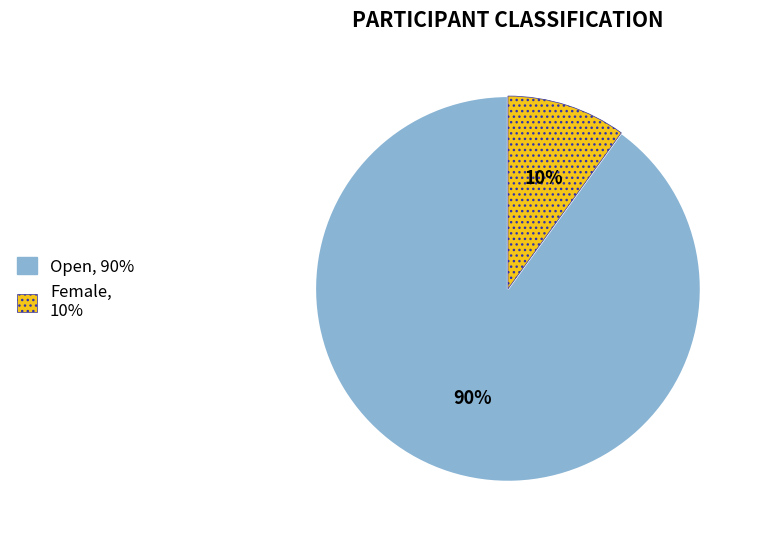

True or false: Female accounts for 25% of the total.

False